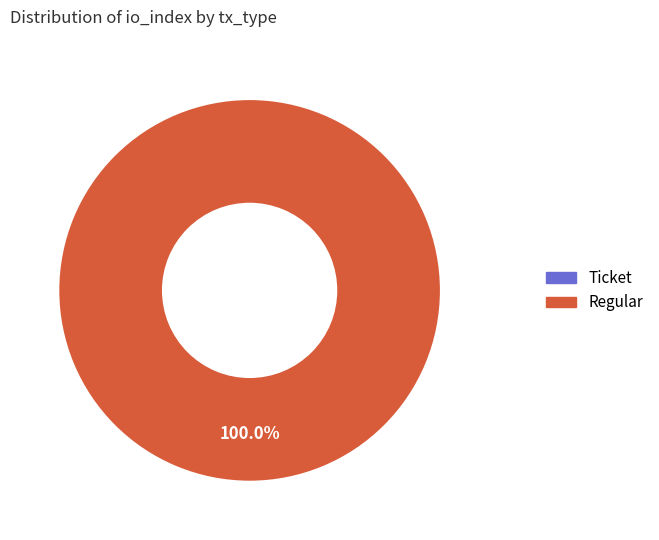

Does any single category account for the majority?

Yes